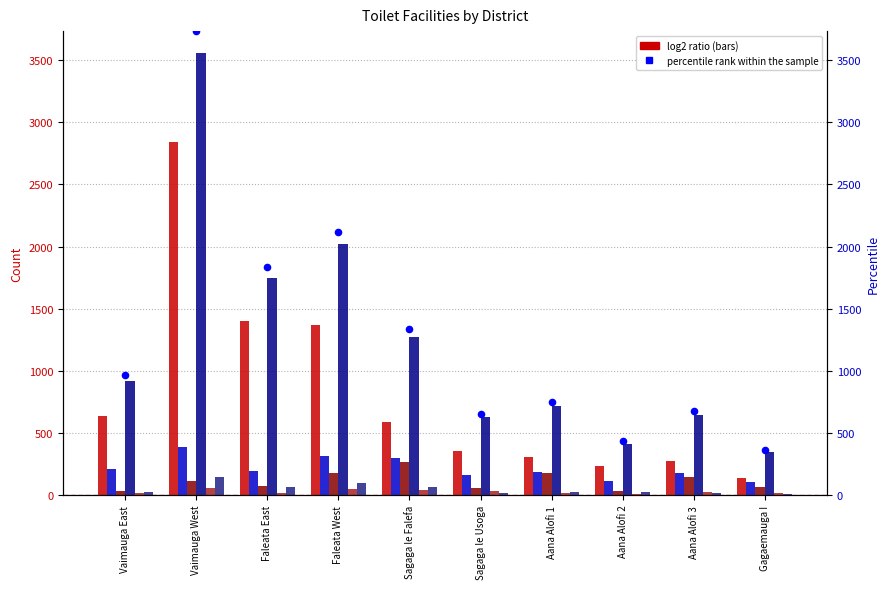

At how many categories does at least one series exceed 1979?

2